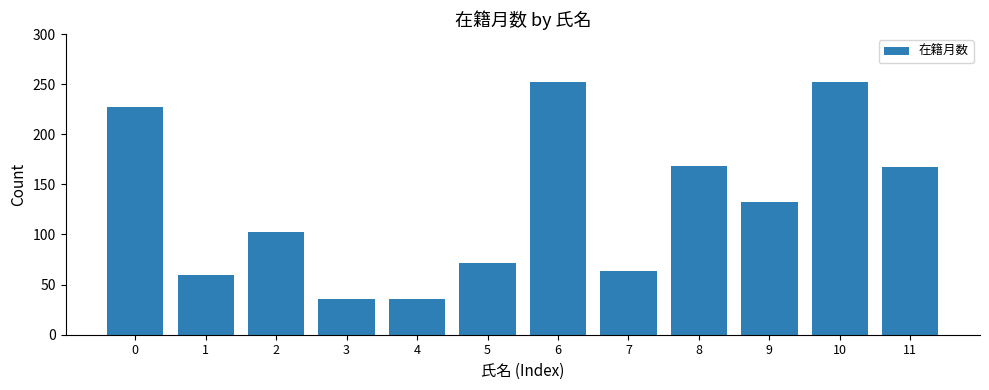

What is the difference between the maximum and minimum values?

216